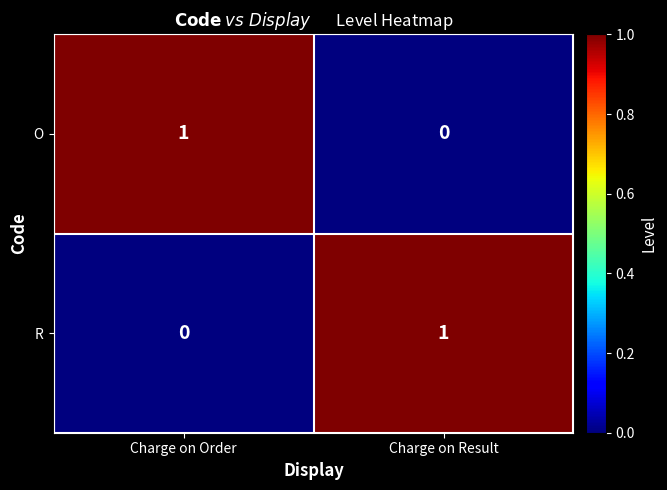

At which label is R closest to 0?

Charge on Order